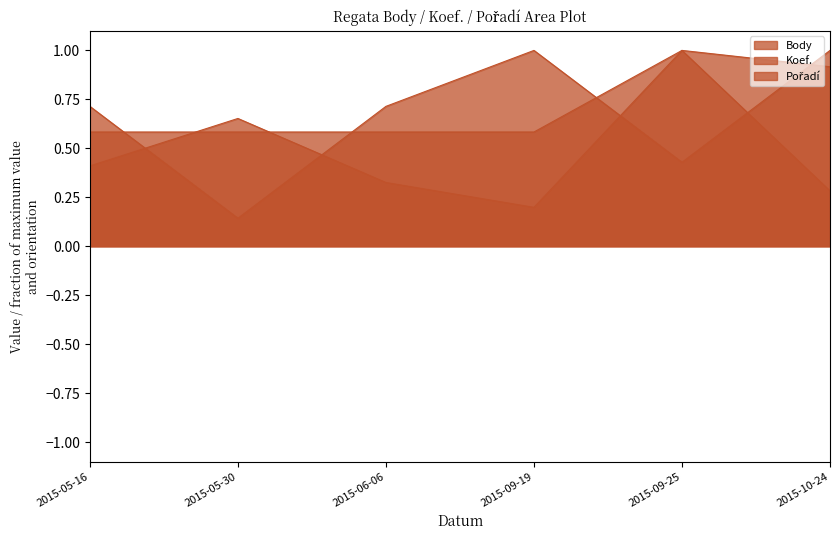

Between 2015-05-30 and 2015-09-25, which is larger?

2015-09-25